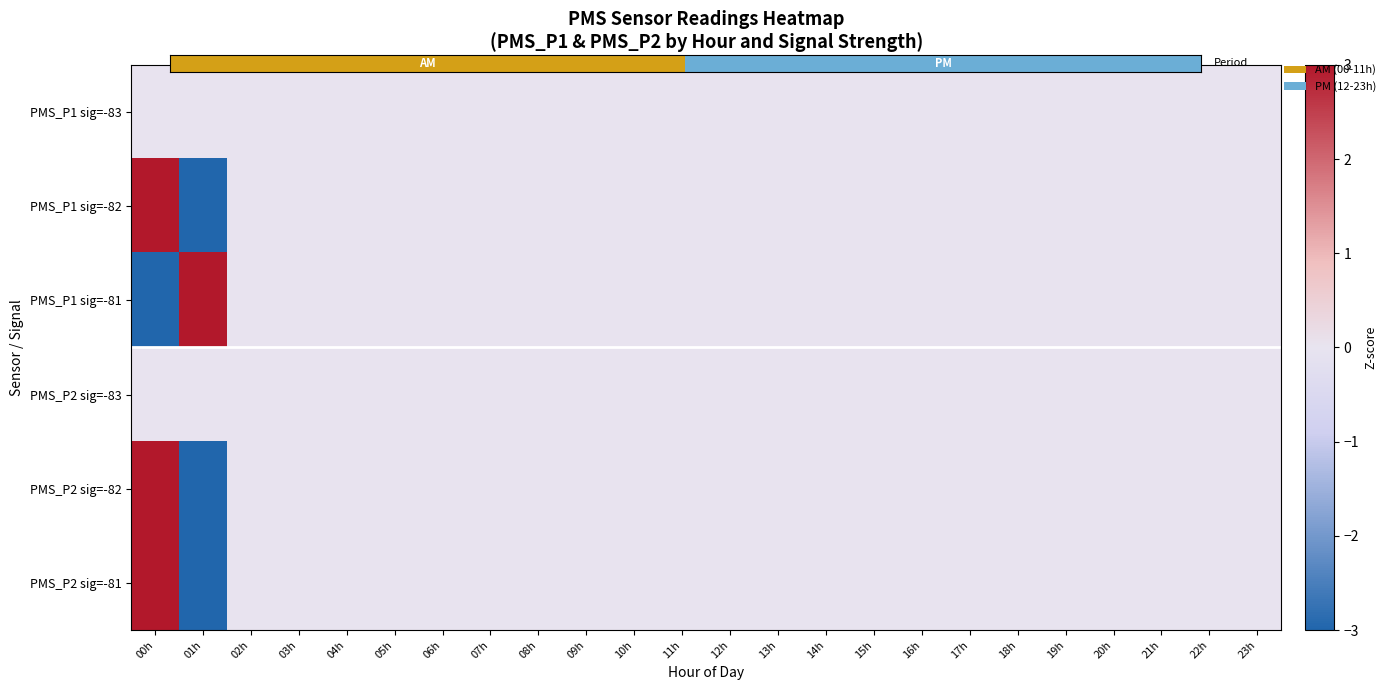

How many data points does each series have?

24